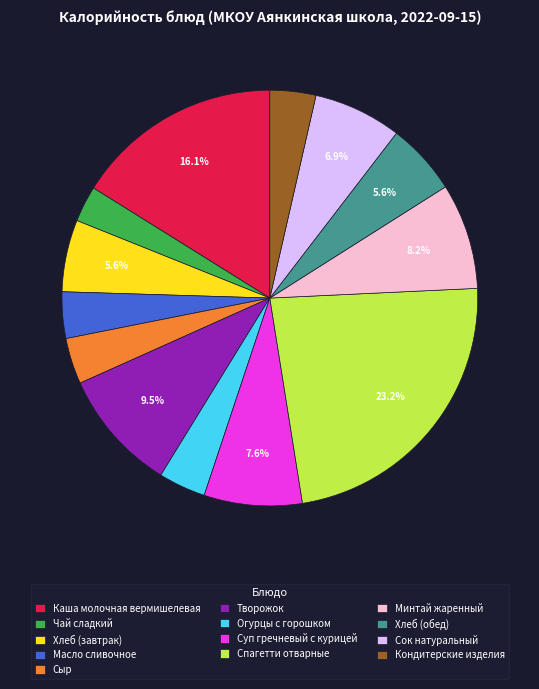

Is there a majority slice in this chart?

No